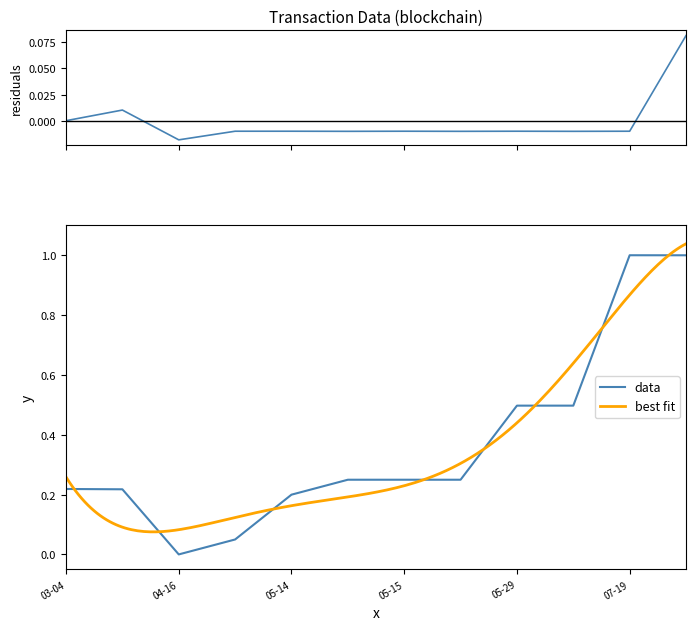

What is the maximum value for data?

1.0